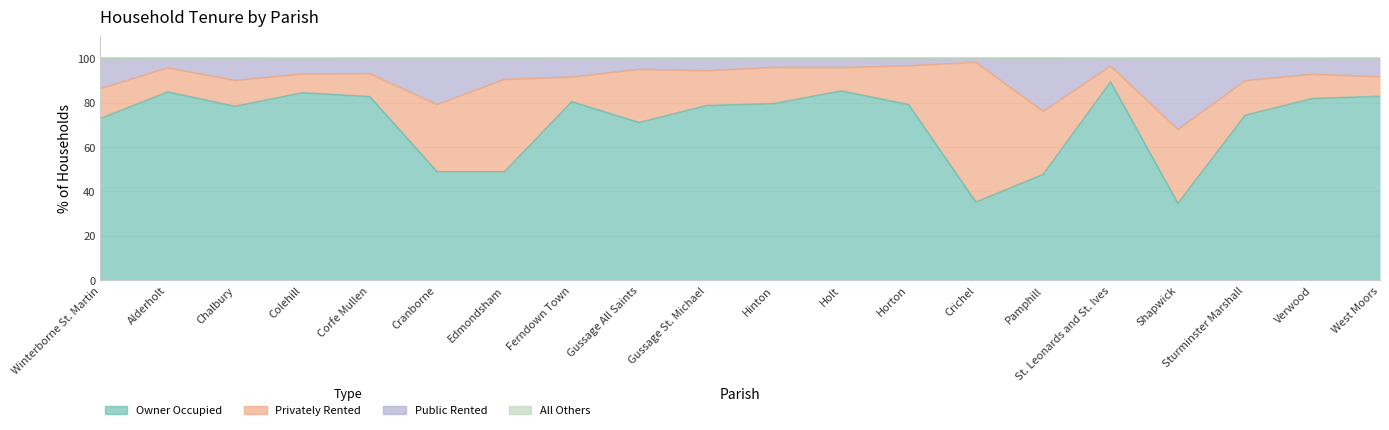

In % of households public rented, how many points are lower than both neighbors (excluding endpoints)?

6